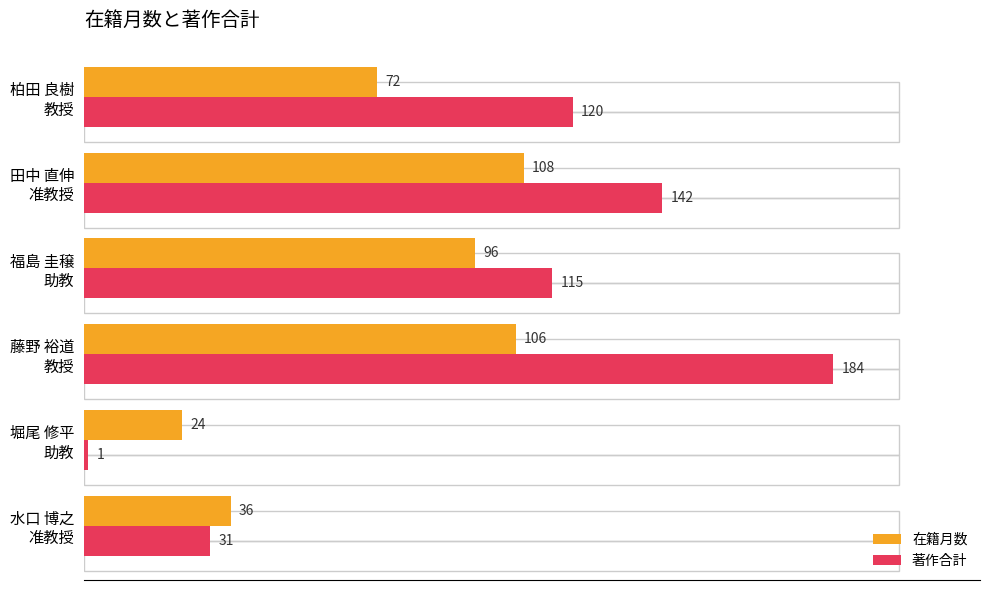

At how many categories does at least one series exceed 47?

4